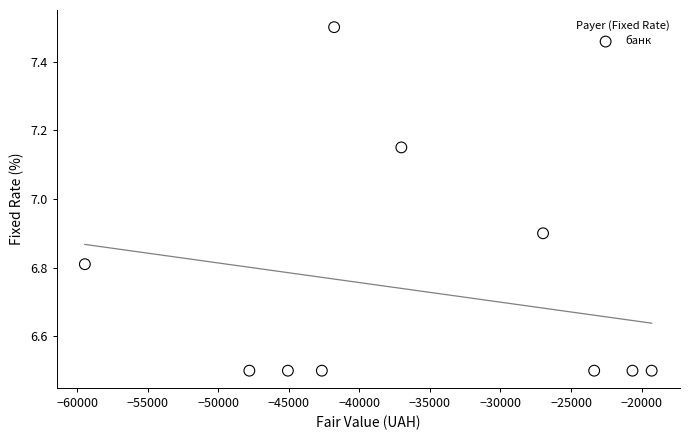

What is the range of Y values (max minus min)?

1.0